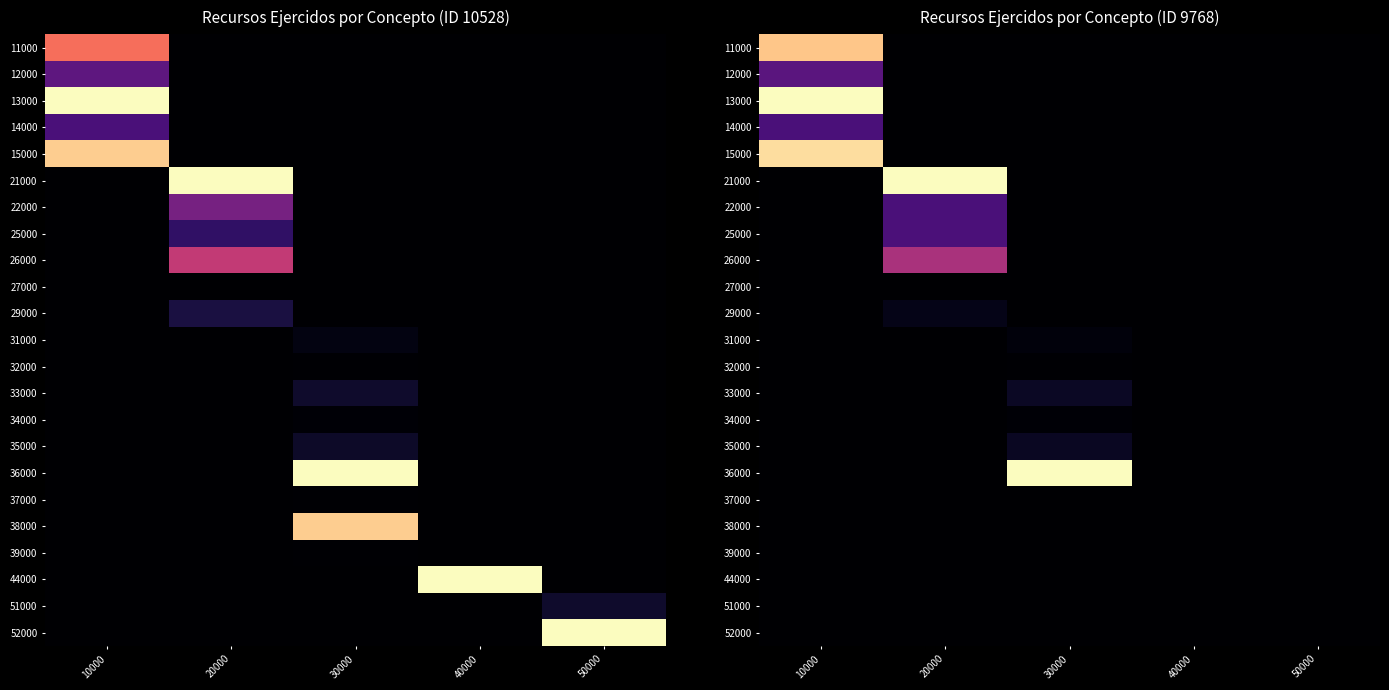

Which label corresponds to the largest value in the chart?

10000